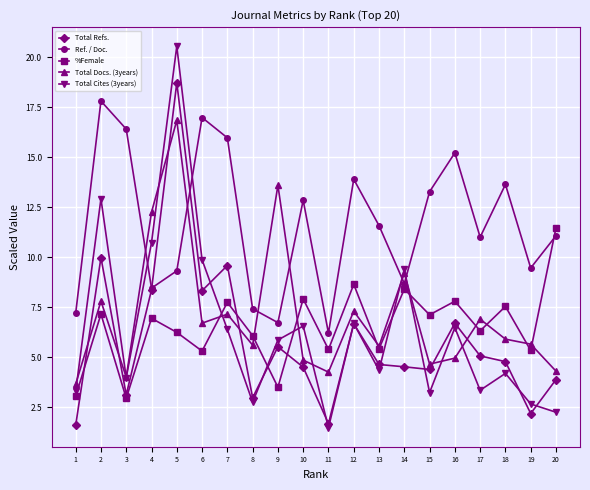

True or false: Total Docs. (3years) and Total Refs. cross at least once.

True